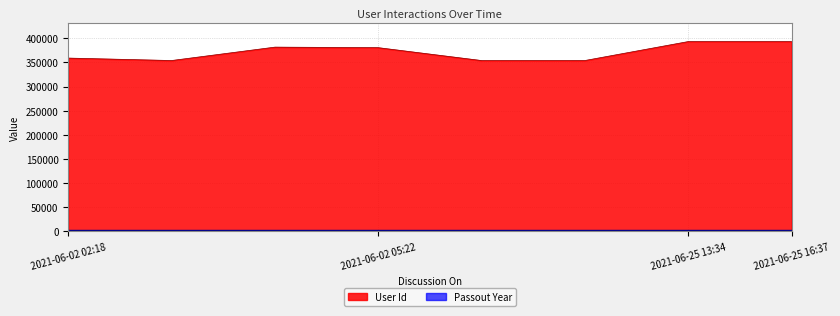

How many interior local valleys does the User Id series have?

2